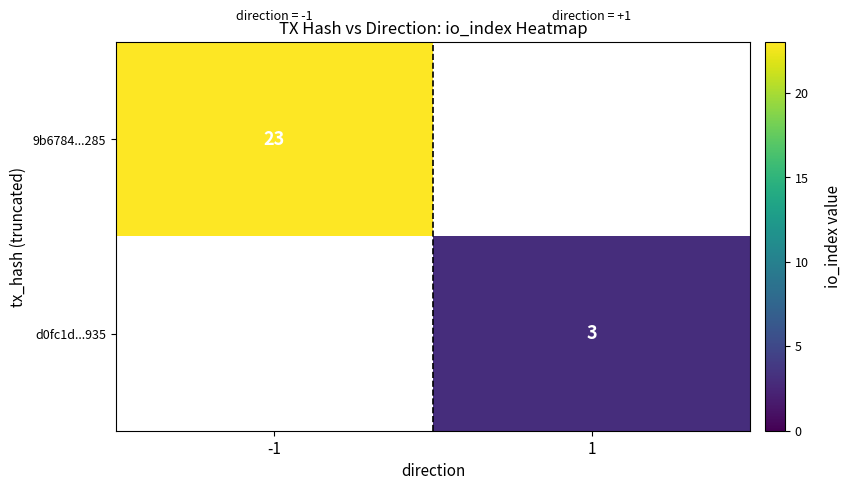

At how many categories does at least one series exceed 9?

1